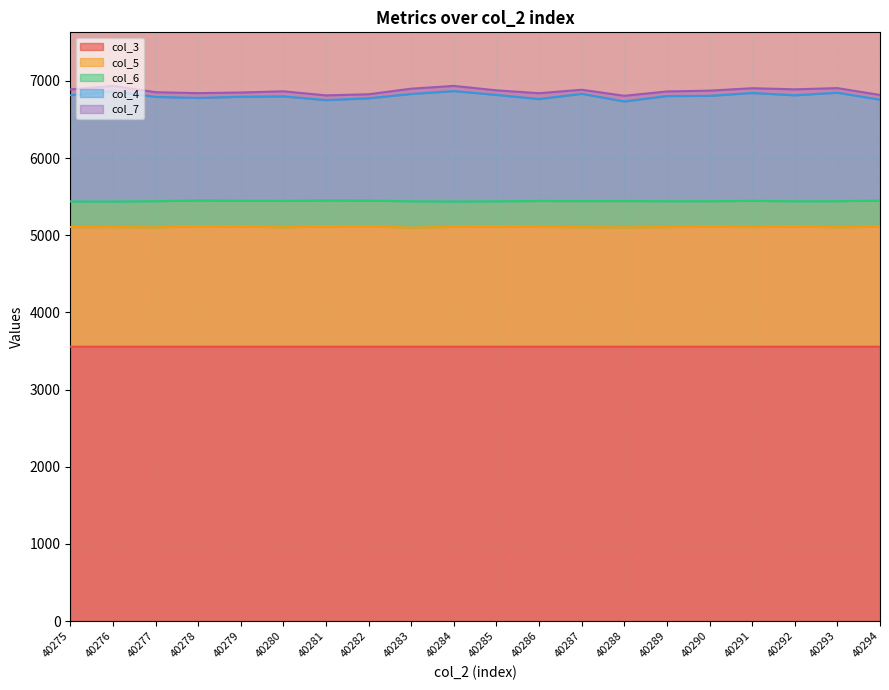

What is the lowest value of the col_3 series?

3554.8